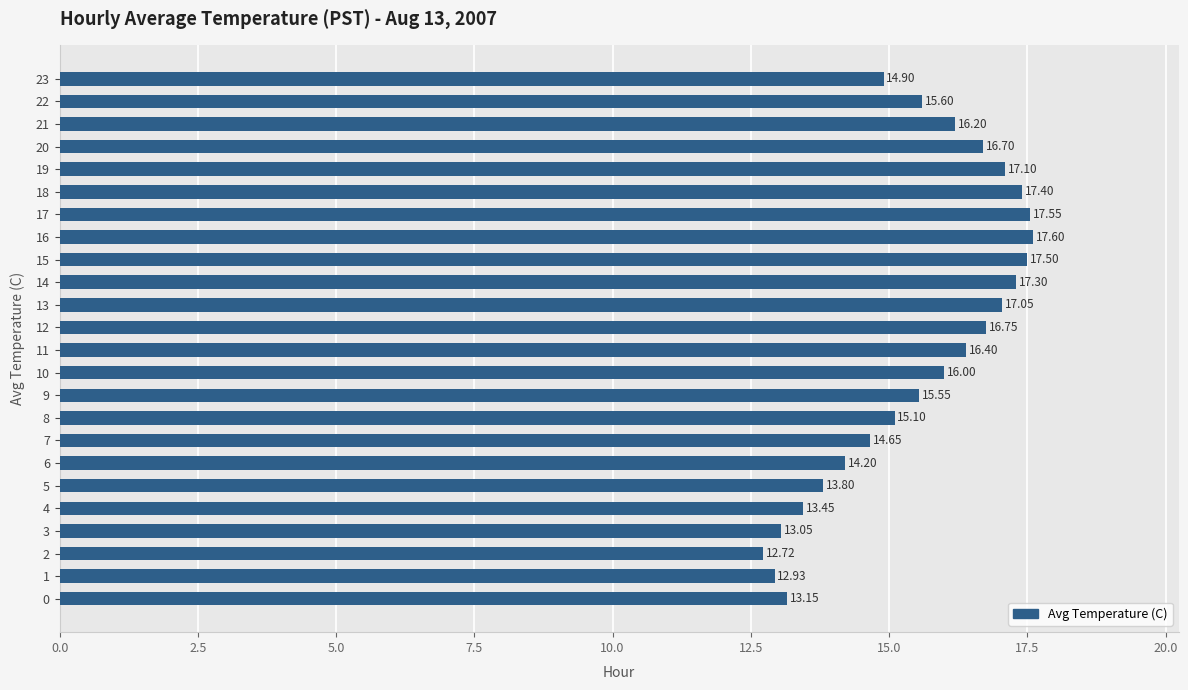

What is the ratio of the value at 14 to the value at 21?

1.1